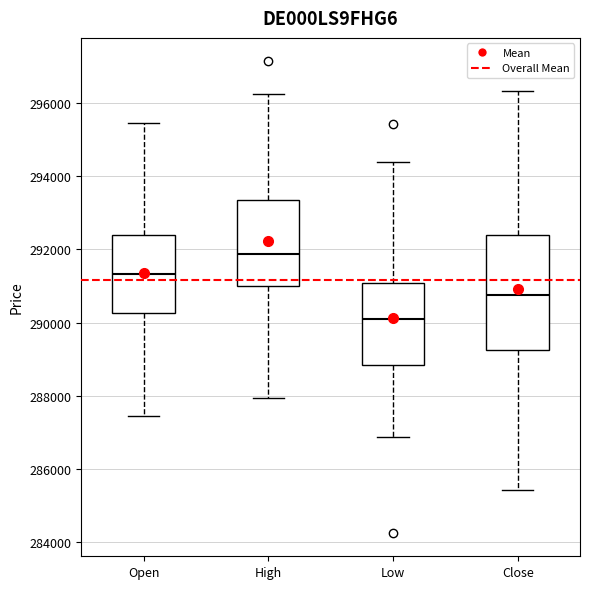

Where does the lower whisker of the box for Low end on the y-axis? The values are not printed on the chart, so give them approximately, as read against the axis.

286800